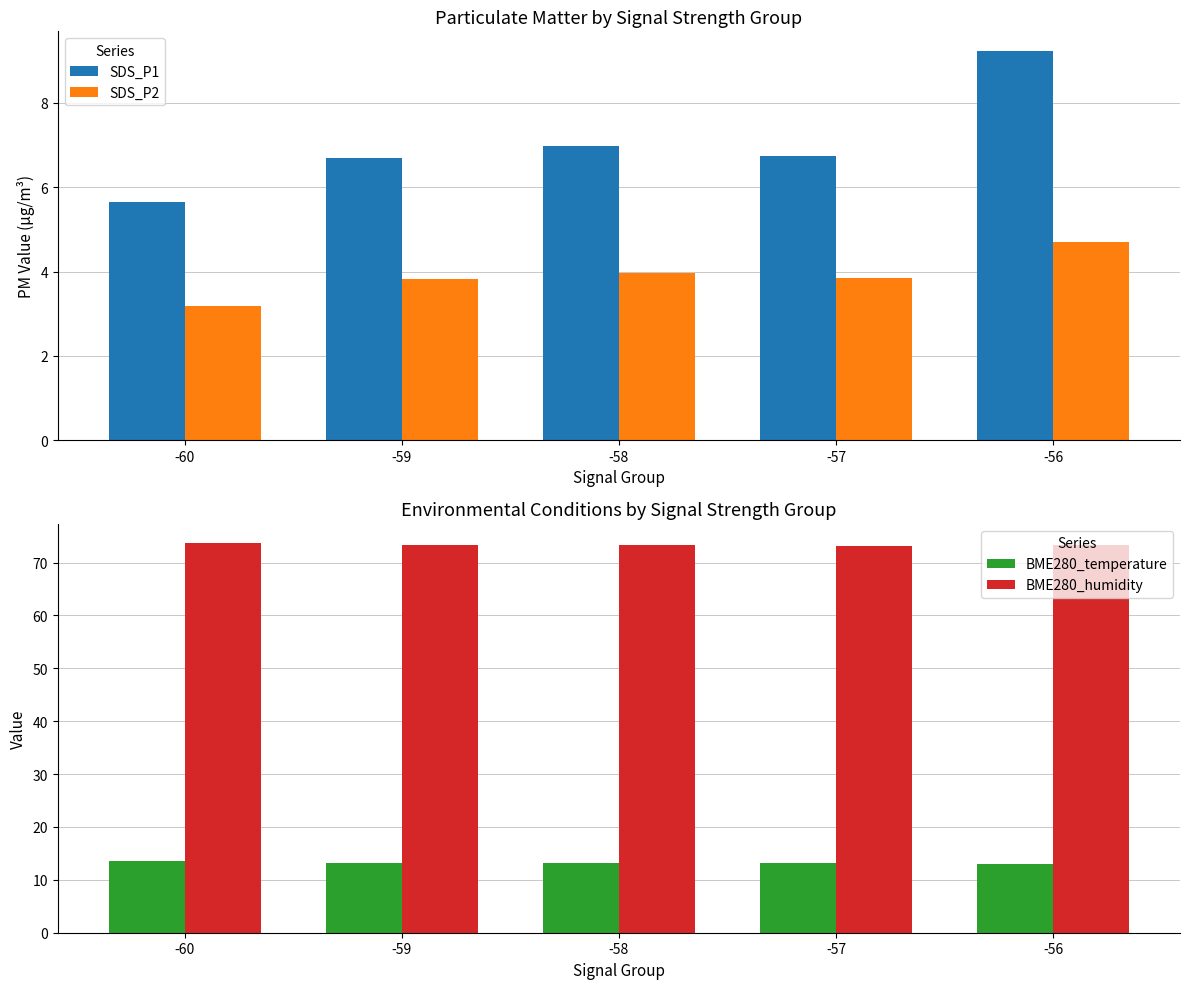

At which label is SDS_P2 closest to 3?

-60